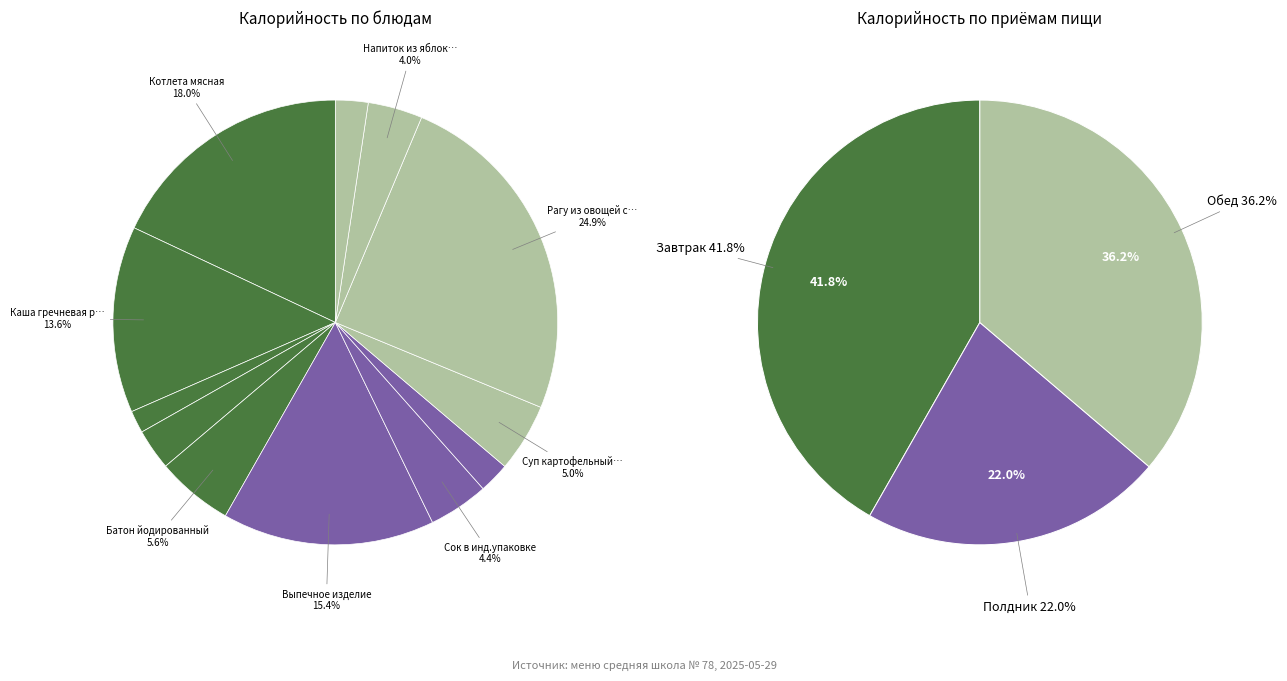

Do Напиток из яблок сушеных and Суп картофельный с крупой together represent more than half of the pie?

No